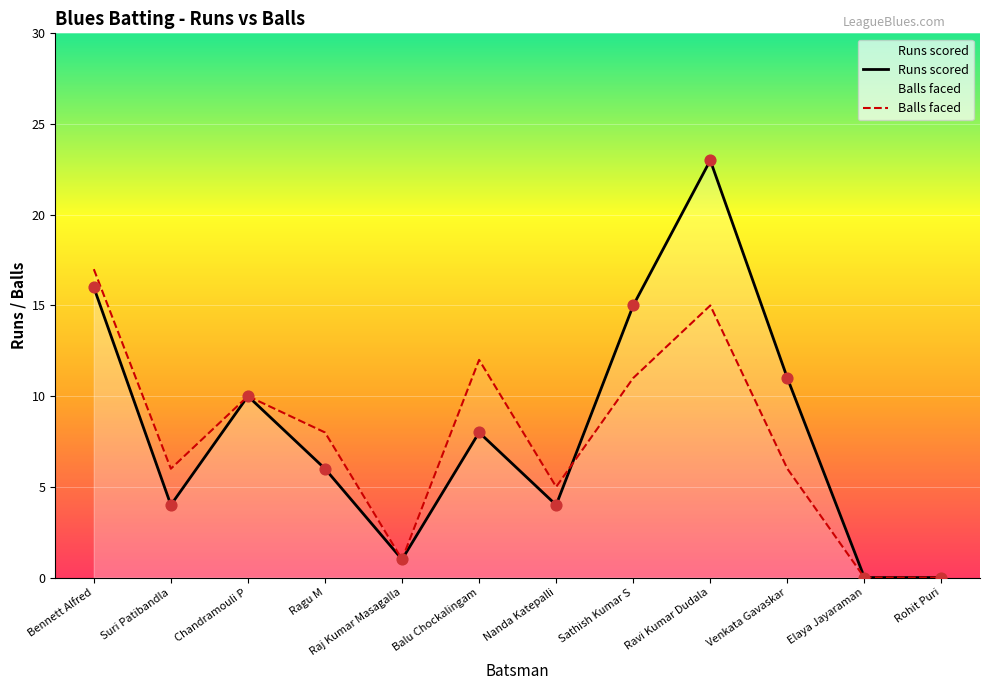

What are all the series names shown in the legend?

Runs scored, Balls faced